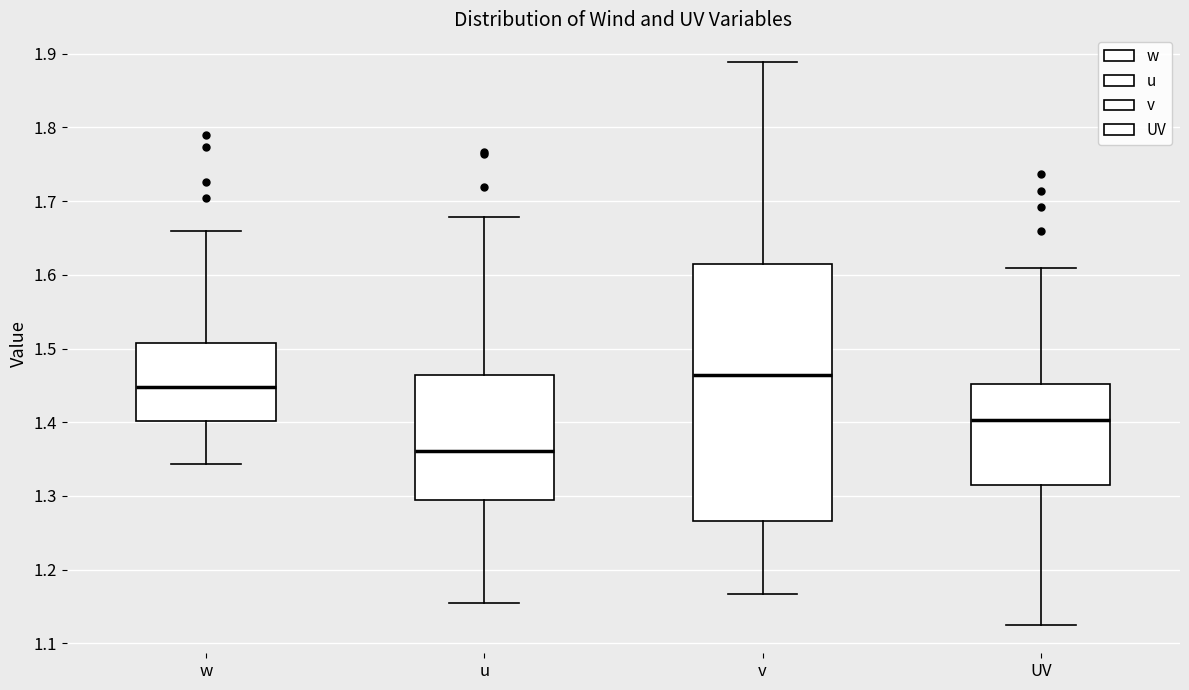

Comparing the boxes themselves (not the whiskers), which one is the tallest?

v